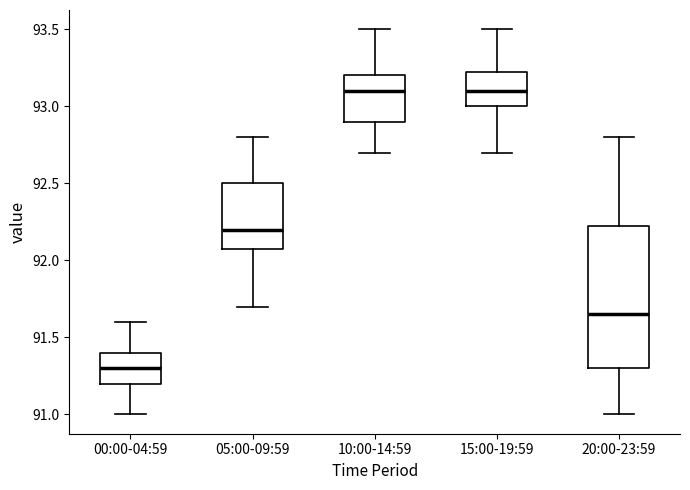

Which box is the tallest, from its lower edge to its upper edge?

20:00-23:59